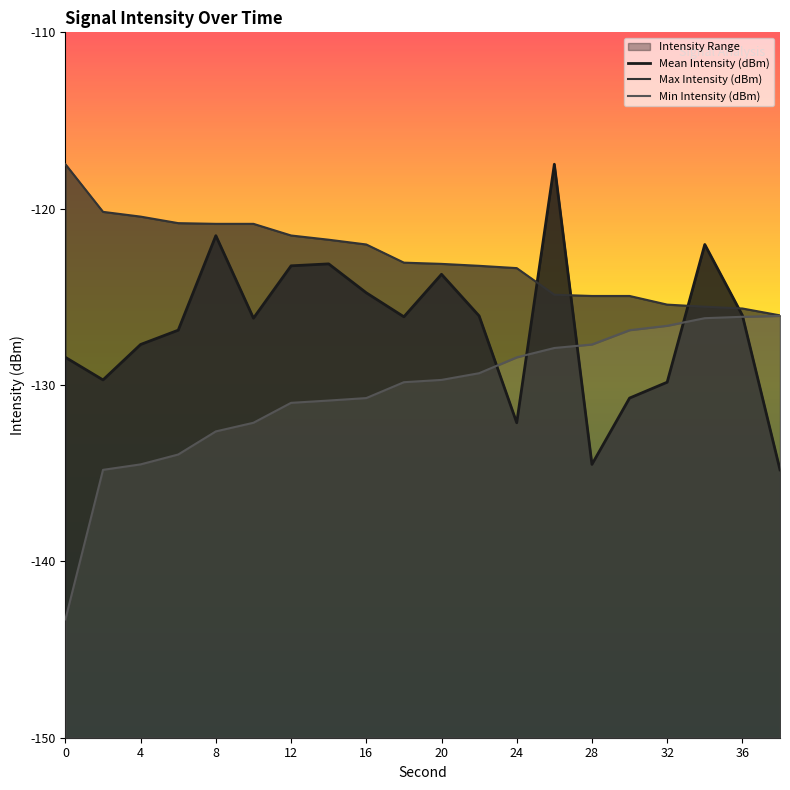

What is the average value of the Min Intensity (dBm) series?

-130.4